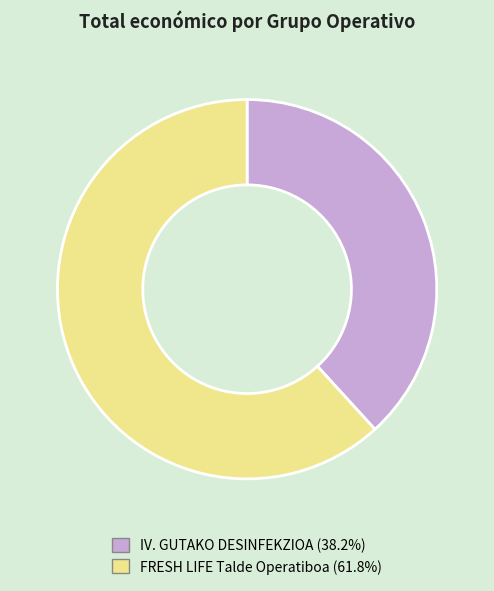

Does IV. GUTAKO DESINFEKZIOA represent more than half of the total?

No